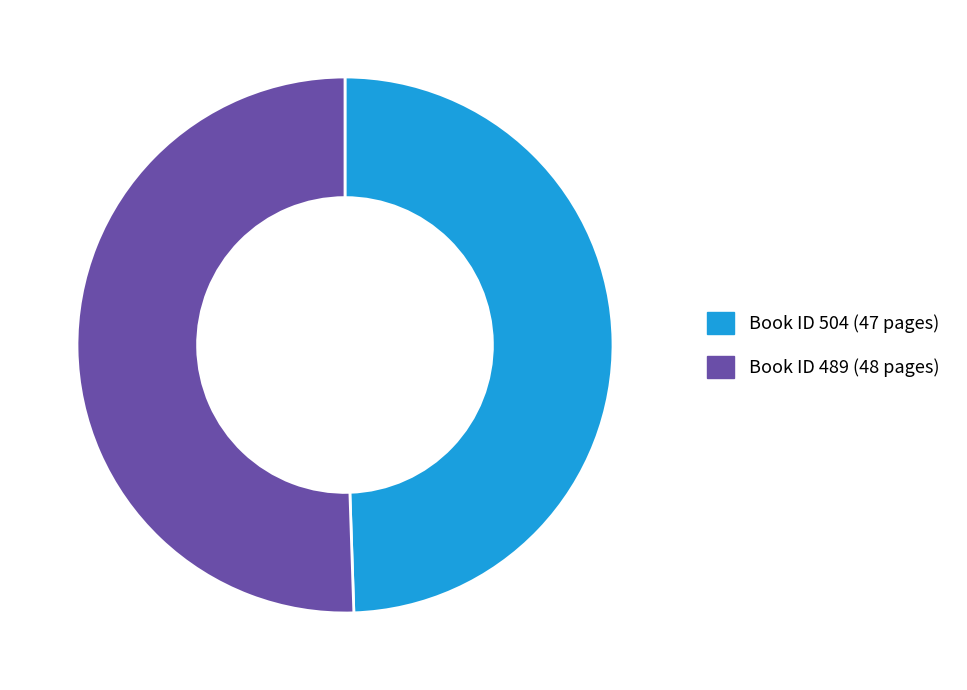

How many slices are in this pie chart?

2